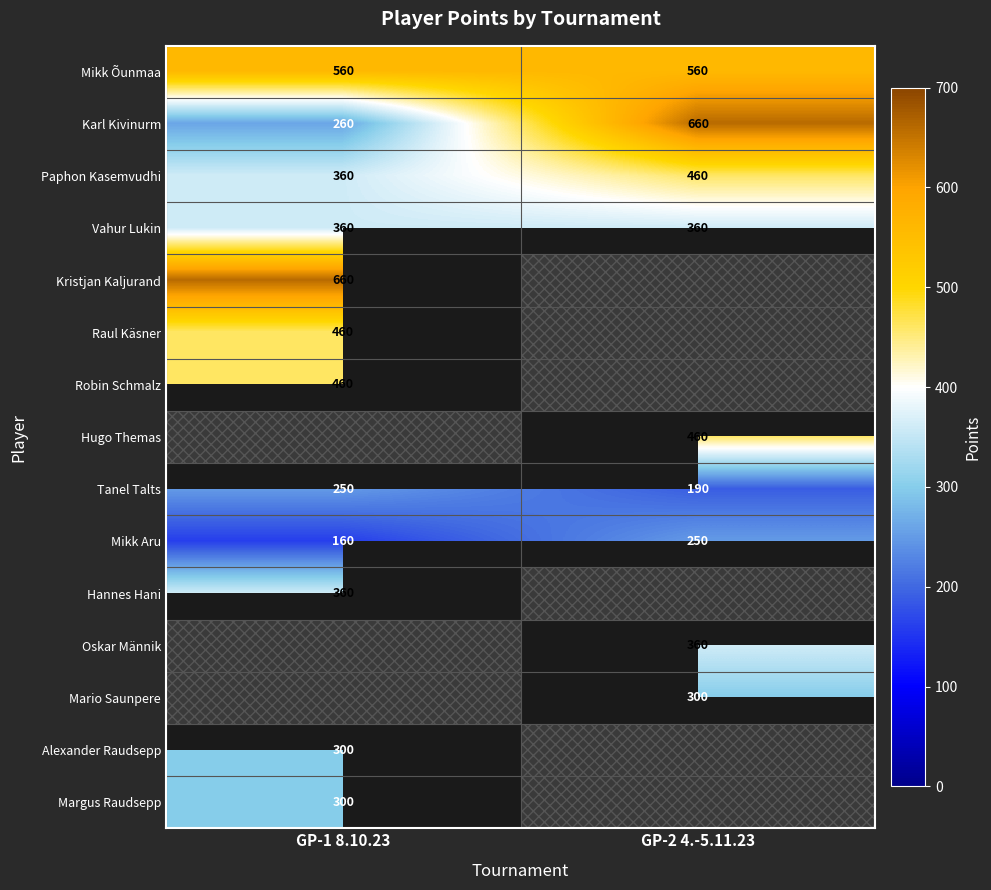

Rank the categories by Karl Kivinurm value from lowest to highest.

GP-1 8.10.23, GP-2 4.-5.11.23